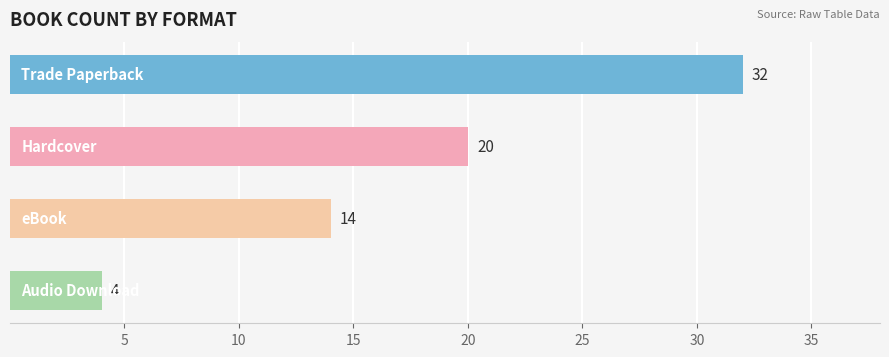

Count the values in the range 14 to 32.

3